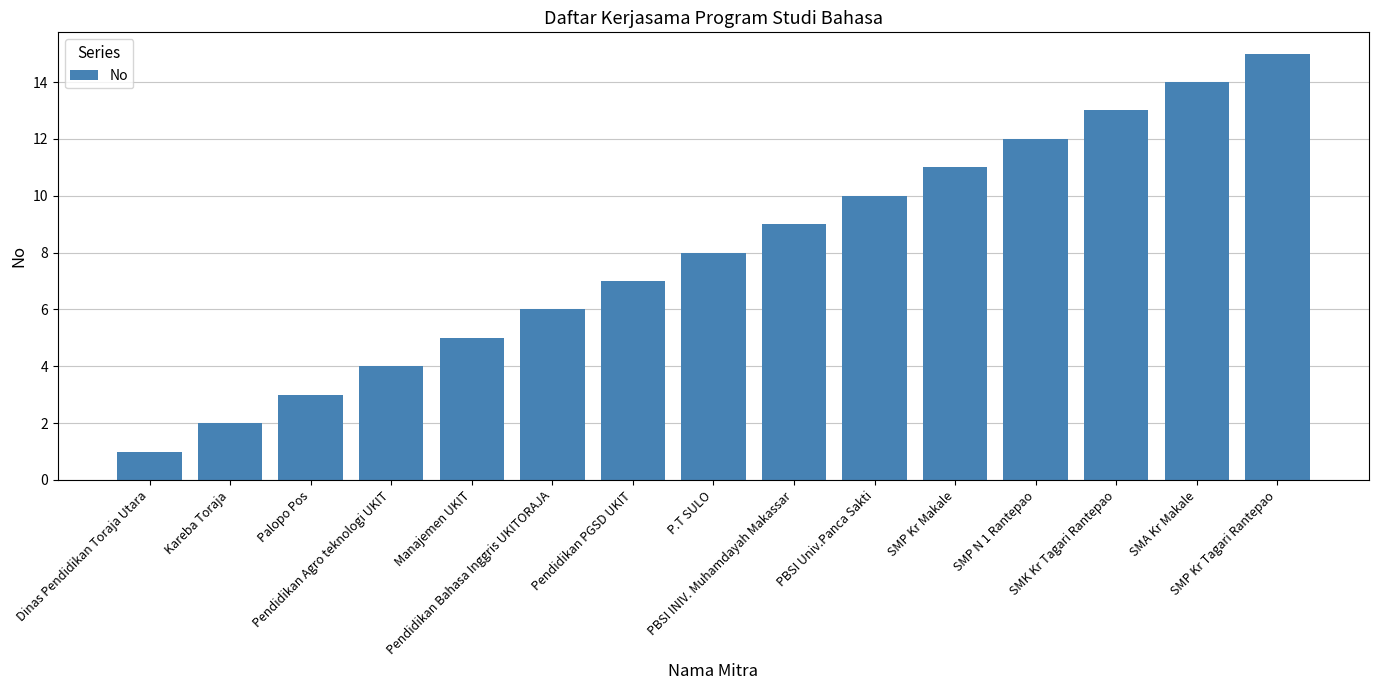

How many data points are less than 8?

7